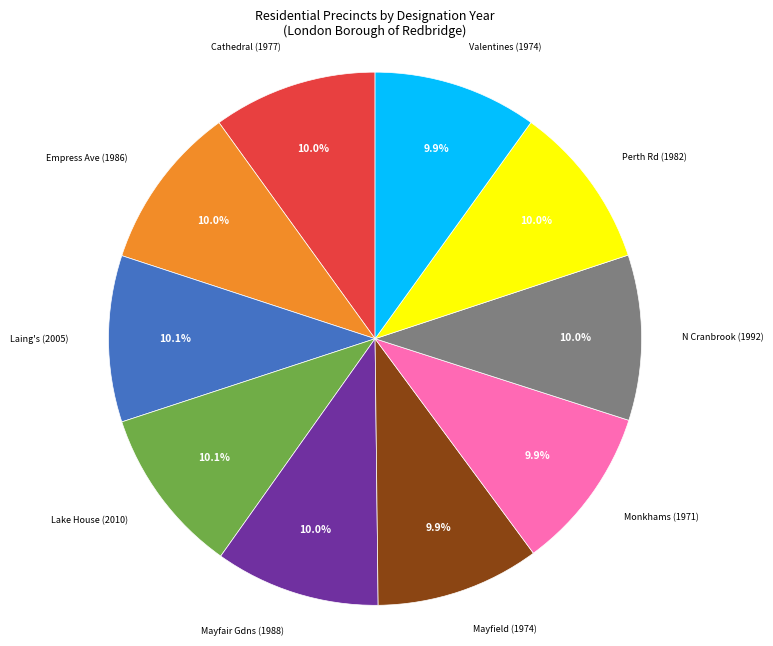

Does any single category account for the majority?

No